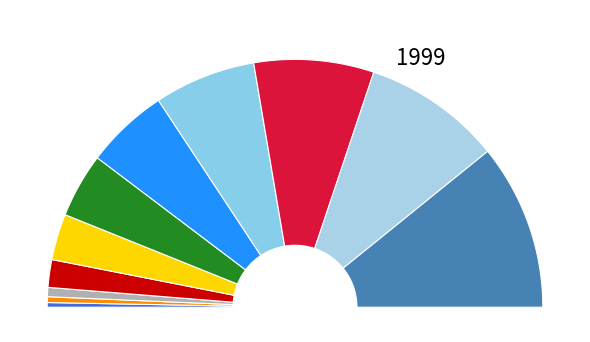

What percentage is the Tier 5 slice, to the nearest percent?

8%